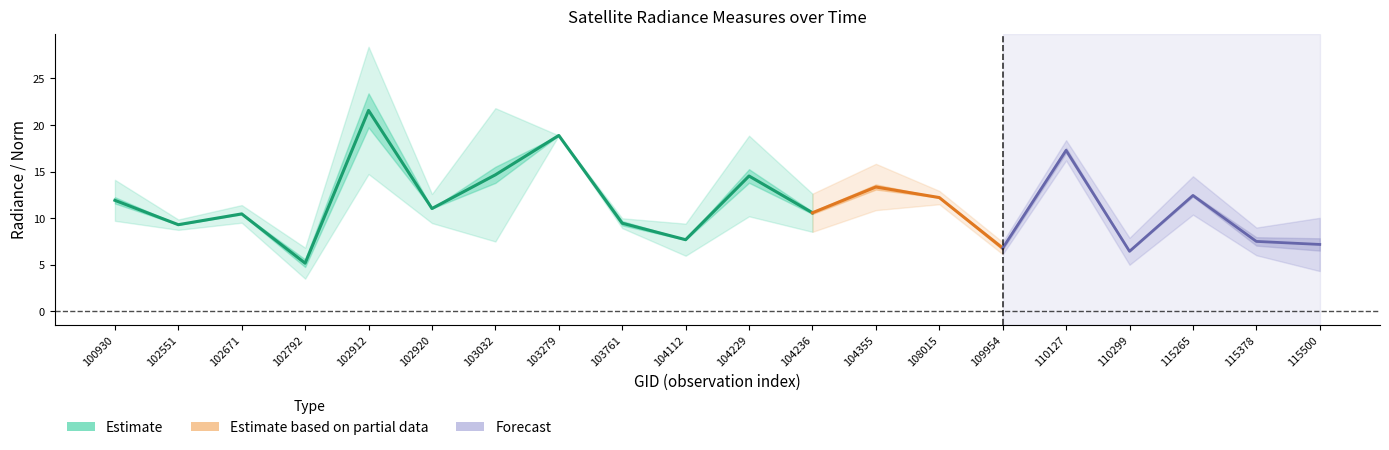

What is the average value of the rade9_mult_nadir_norm series?

11.6